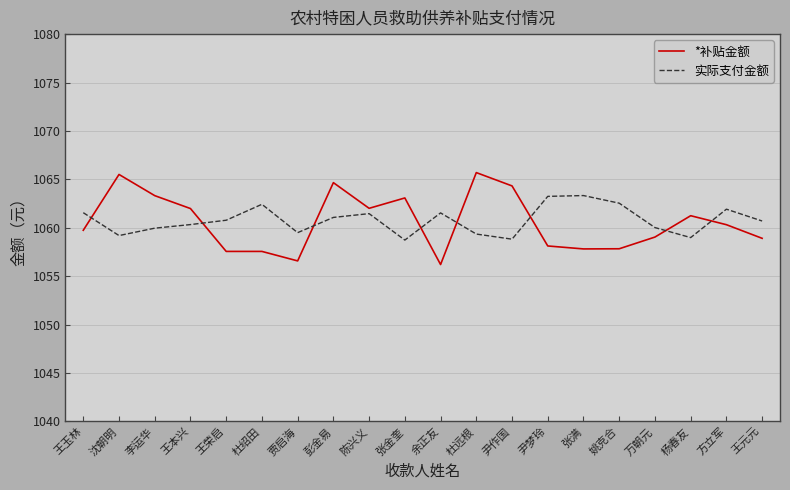

True or false: *补贴金额 and 实际支付金额 cross at least once.

True